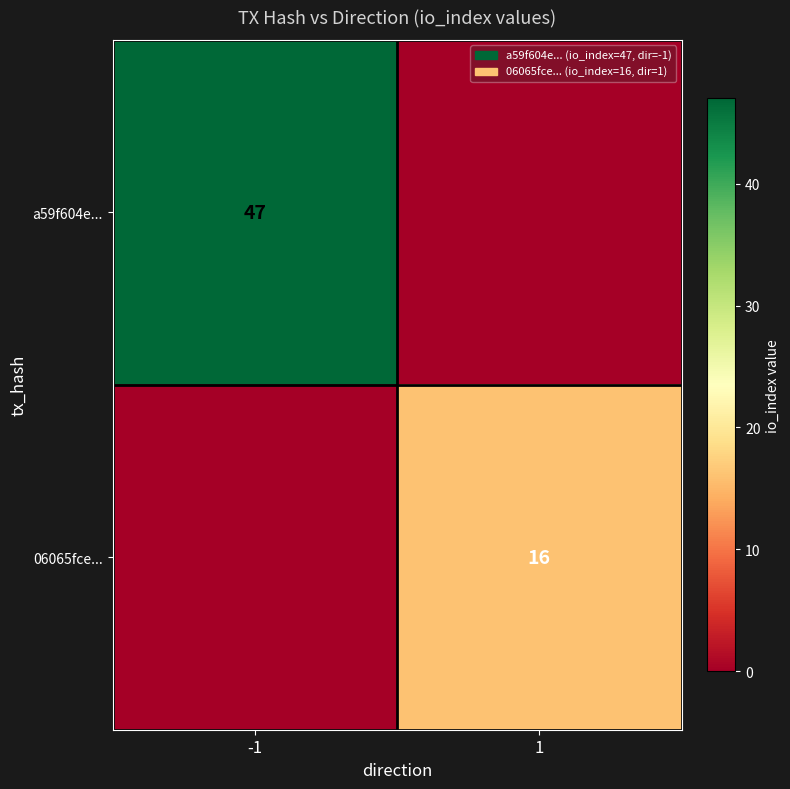

True or false: a59f604e... has a value of 47 at -1.

True